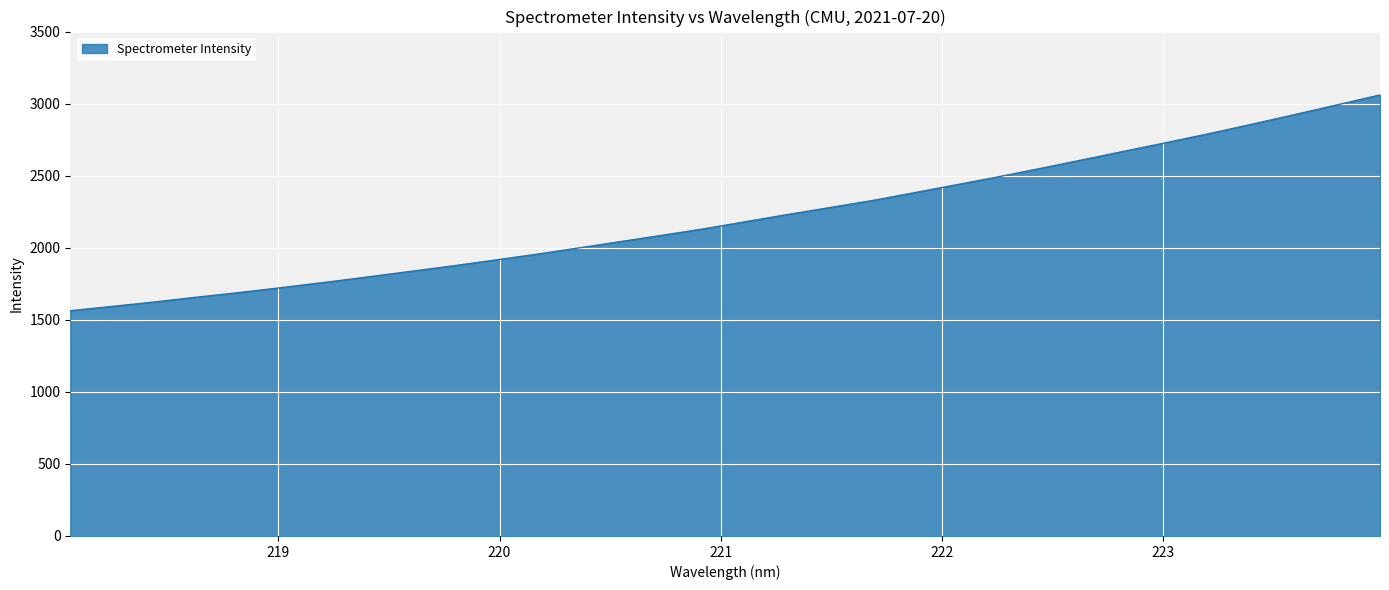

What is the maximum value shown in the chart?

3060.3